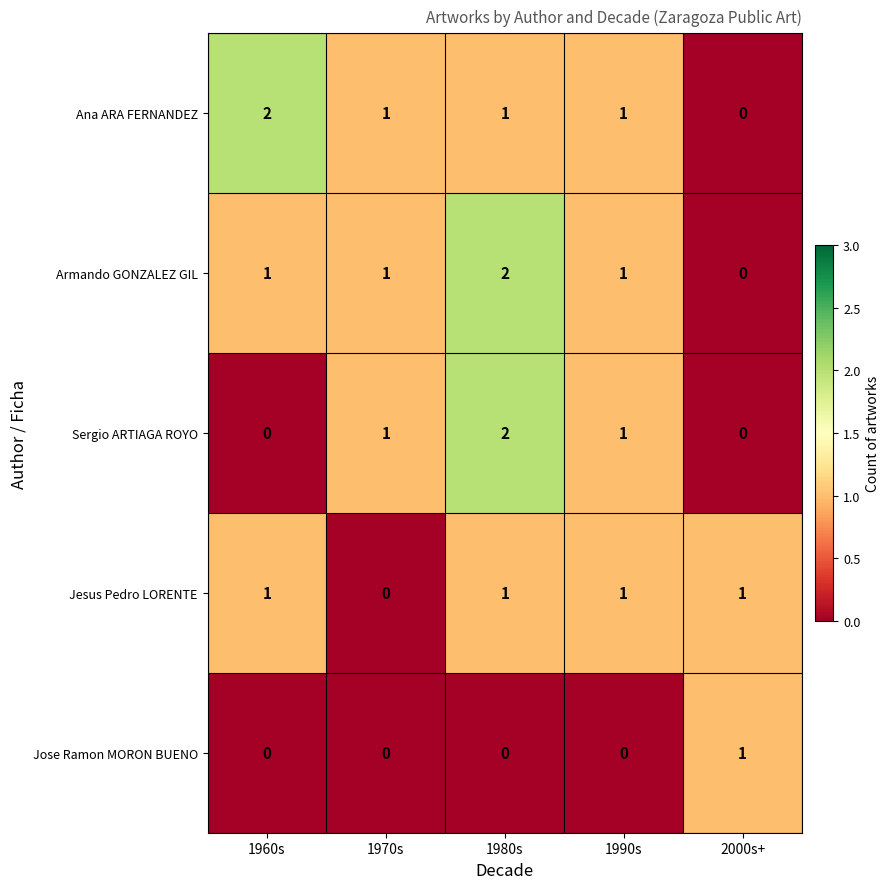

What is the sum of all Ana ARA FERNANDEZ values?

5